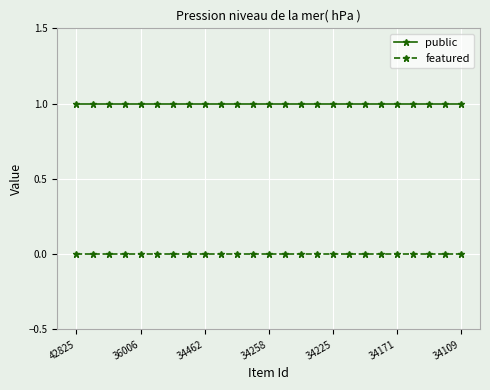

Which series has the largest total across all categories?

public